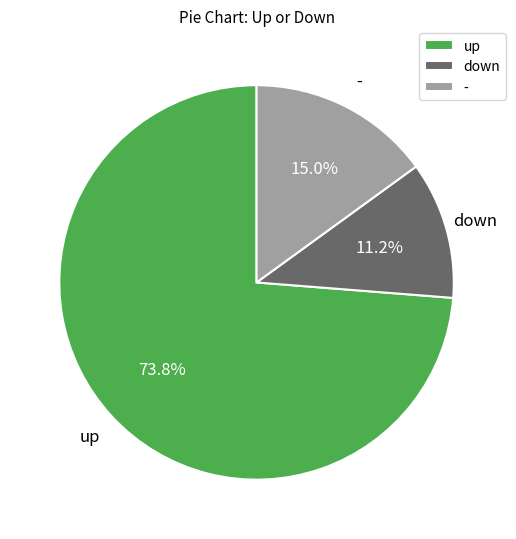

Is the sum of up and down greater than half?

Yes